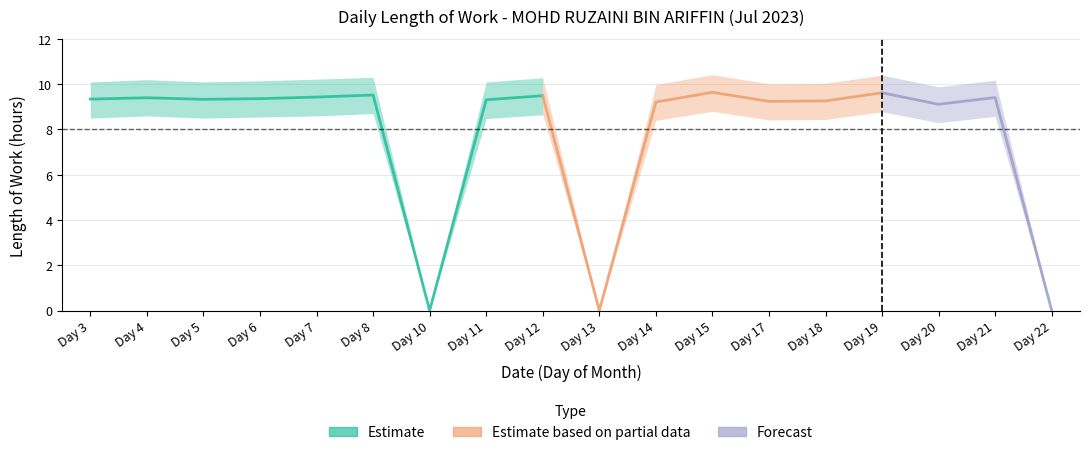

The chart shows a value of 2.4 at Day 12. True or false?

False